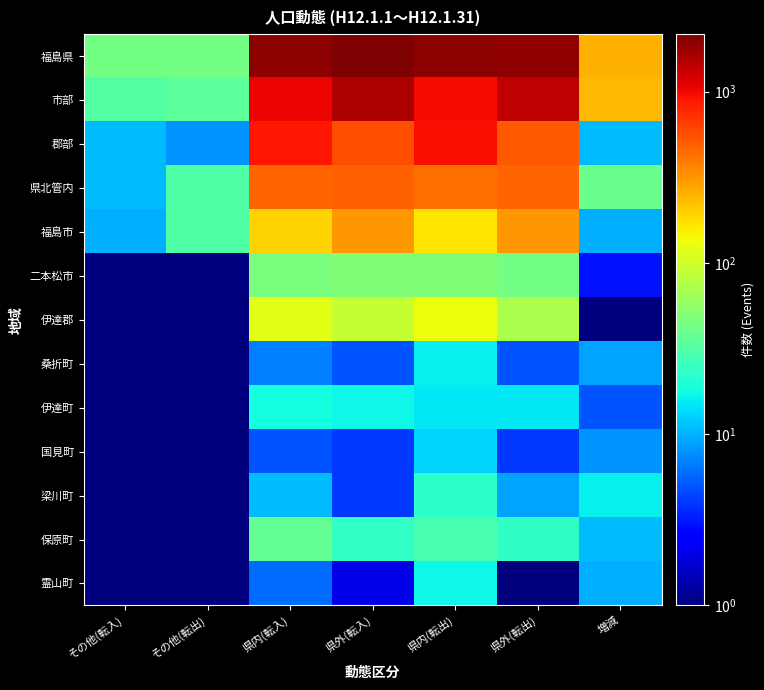

Between その他(転入) and 県内(転出), which is larger?

県内(転出)